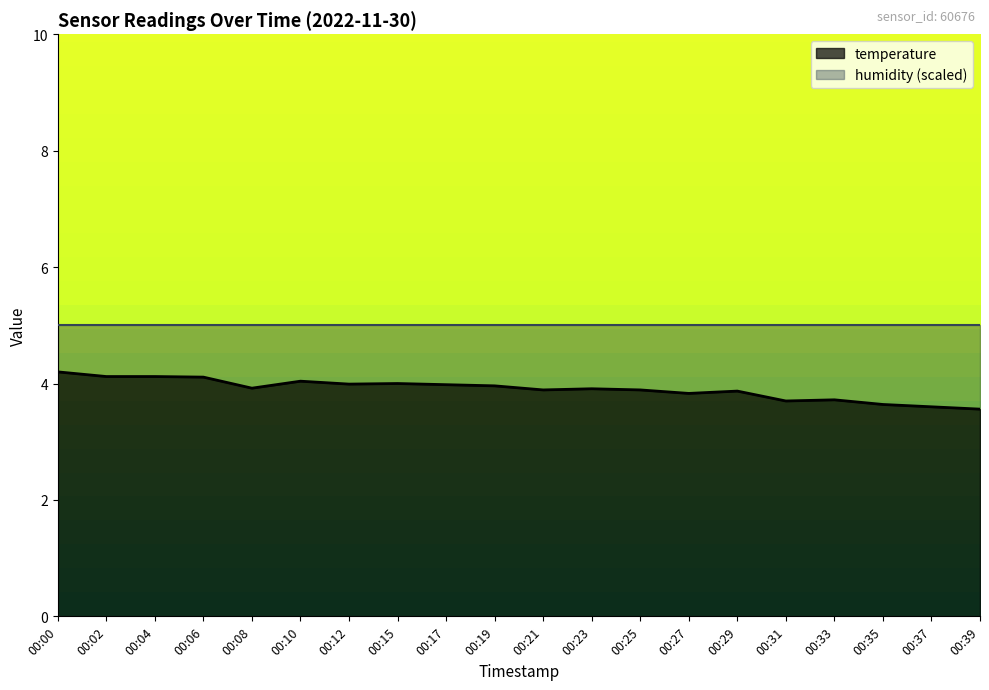

What is the value of the 13th point from the left?

3.9